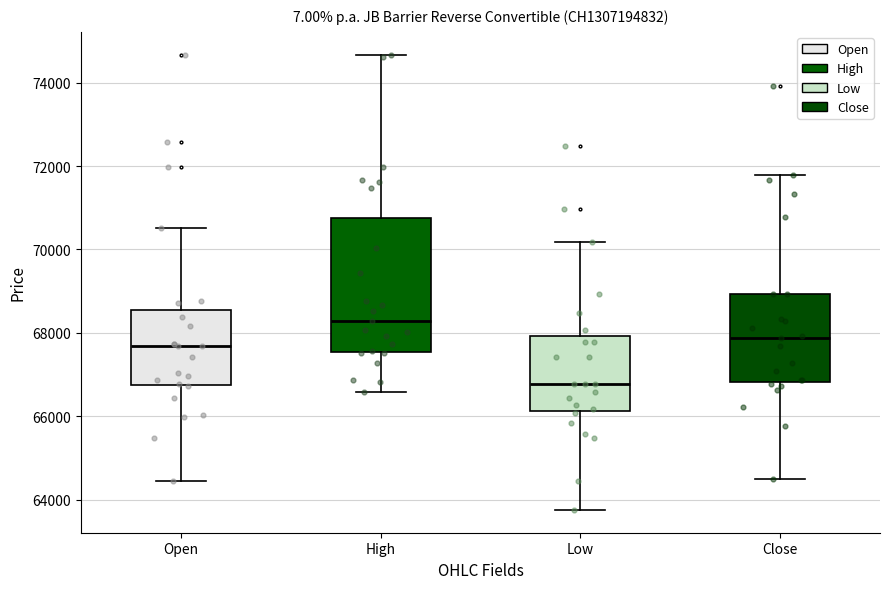

Reading left to right, read every box against the y-axis: the position of its median line, the range the box covers, and the ends of its whiskers. The values are not printed on the chart, so give them approximately, as read against the axis.

Open: median 67600, box 66800 to 68600, whiskers 64400 to 70600
High: median 68200, box 67600 to 70800, whiskers 66600 to 74600
Low: median 66800, box 66200 to 68000, whiskers 63800 to 70200
Close: median 67800, box 66800 to 69000, whiskers 64600 to 71800